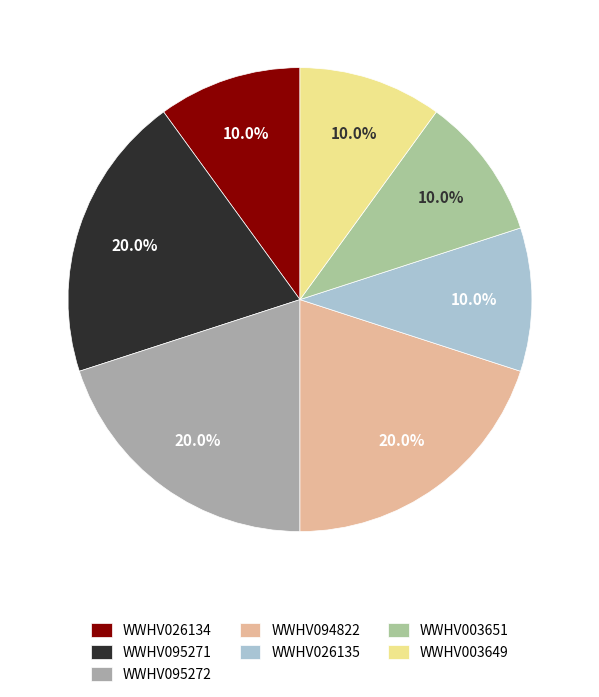

To the nearest percent, what portion does WWHV095271 represent?

20%